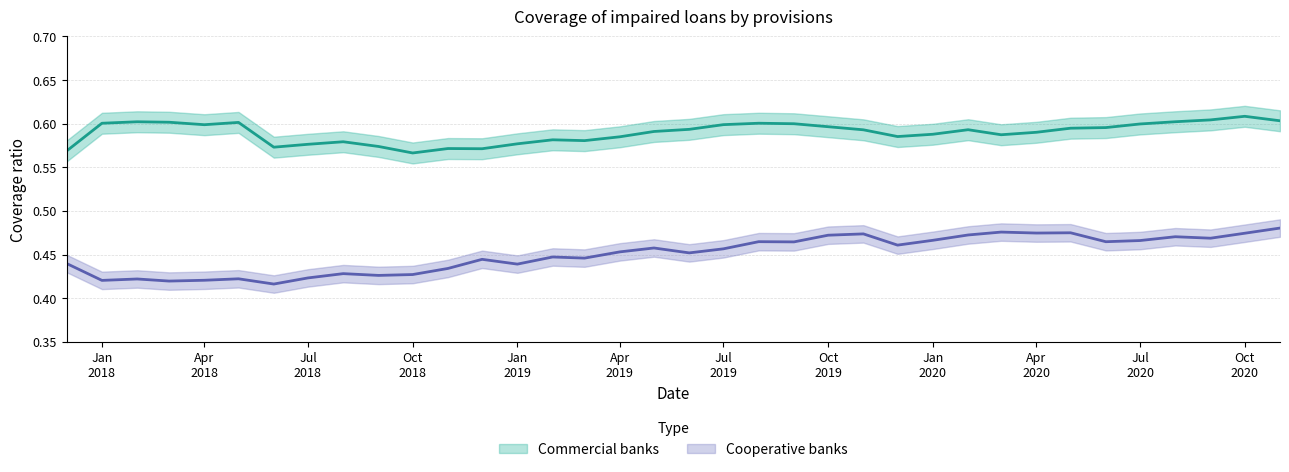

Is the value of Commercial banks at Jul 2019 greater than the value of Cooperative banks at Jan 2018?

Yes